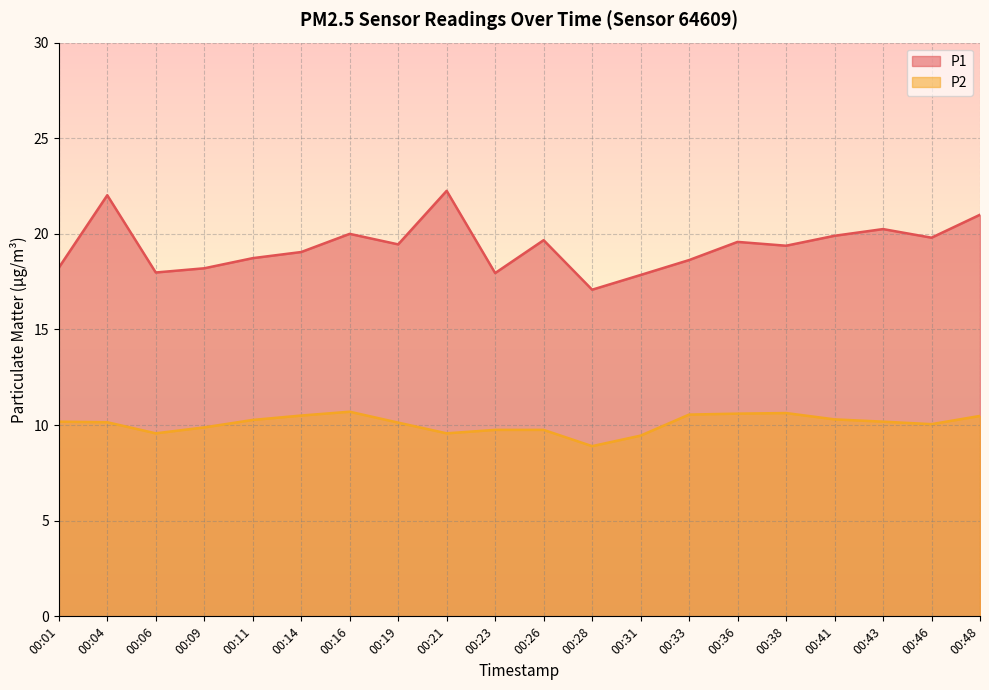

At 00:04, list the series in order from smallest to largest.

P2, P1